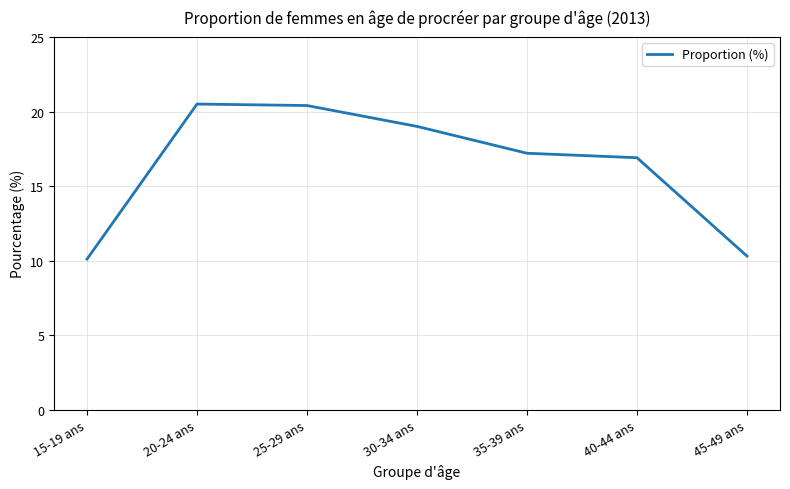

Which label corresponds to the smallest value in the chart?

15-19 ans